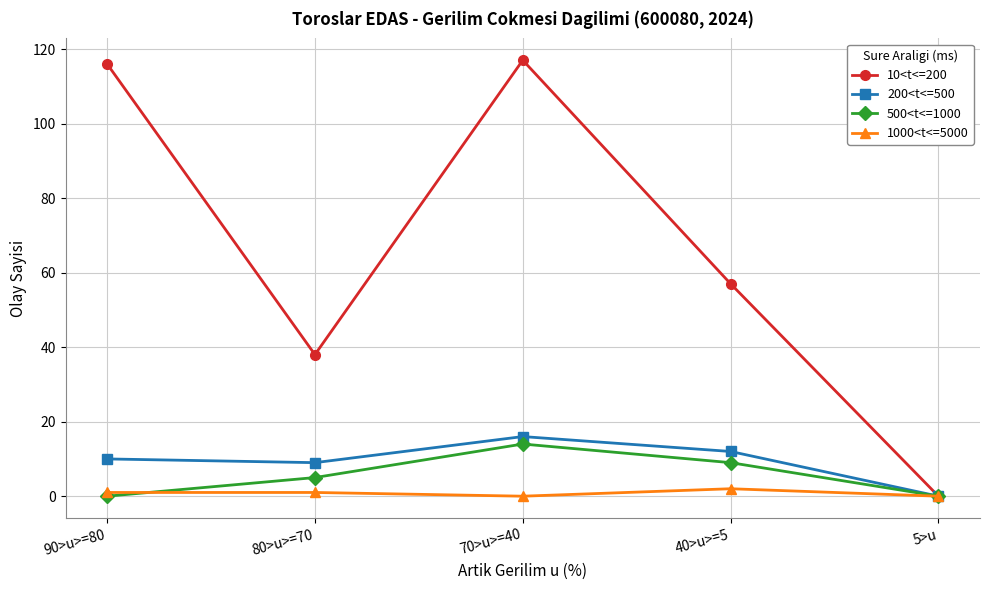

What position from the right is 70>u>=40?

3